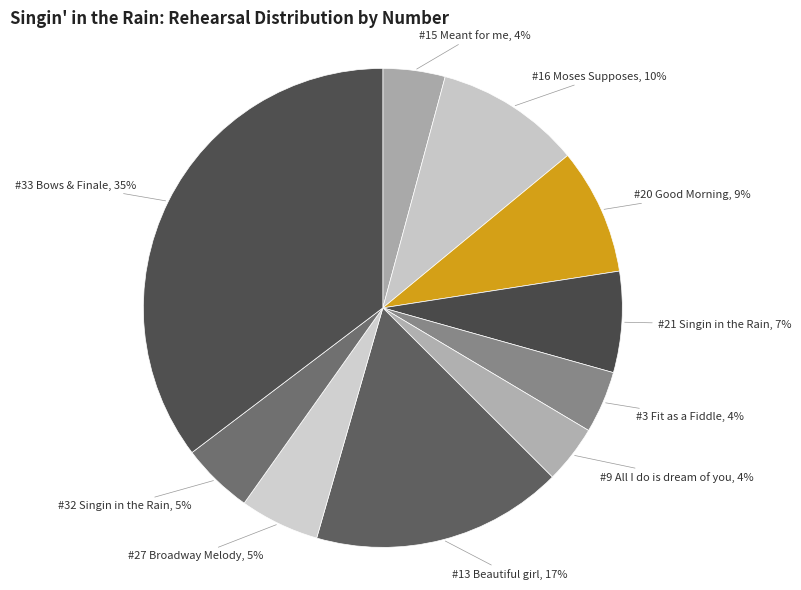

Which category has the biggest portion of the pie?

#33 Bows & Finale